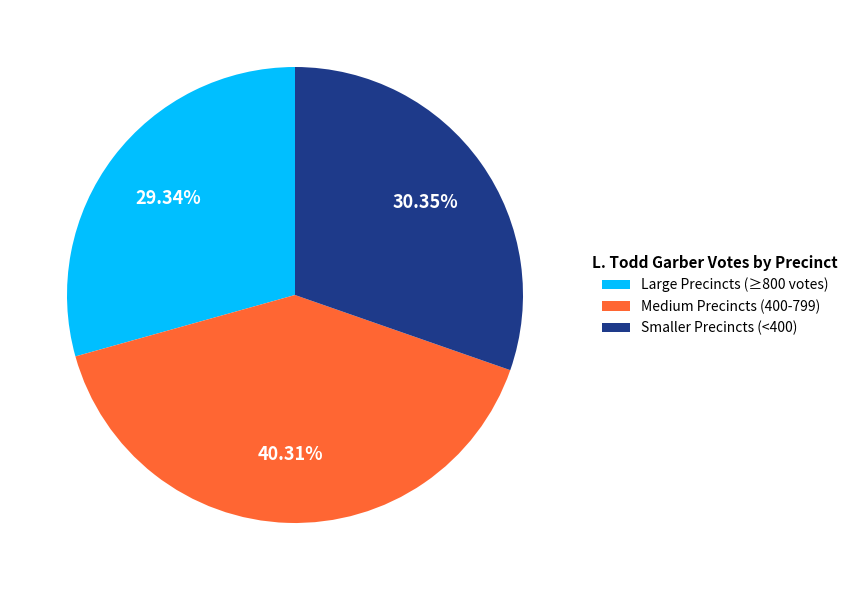

What is the largest slice in the pie chart?

Medium Precincts (400-799)